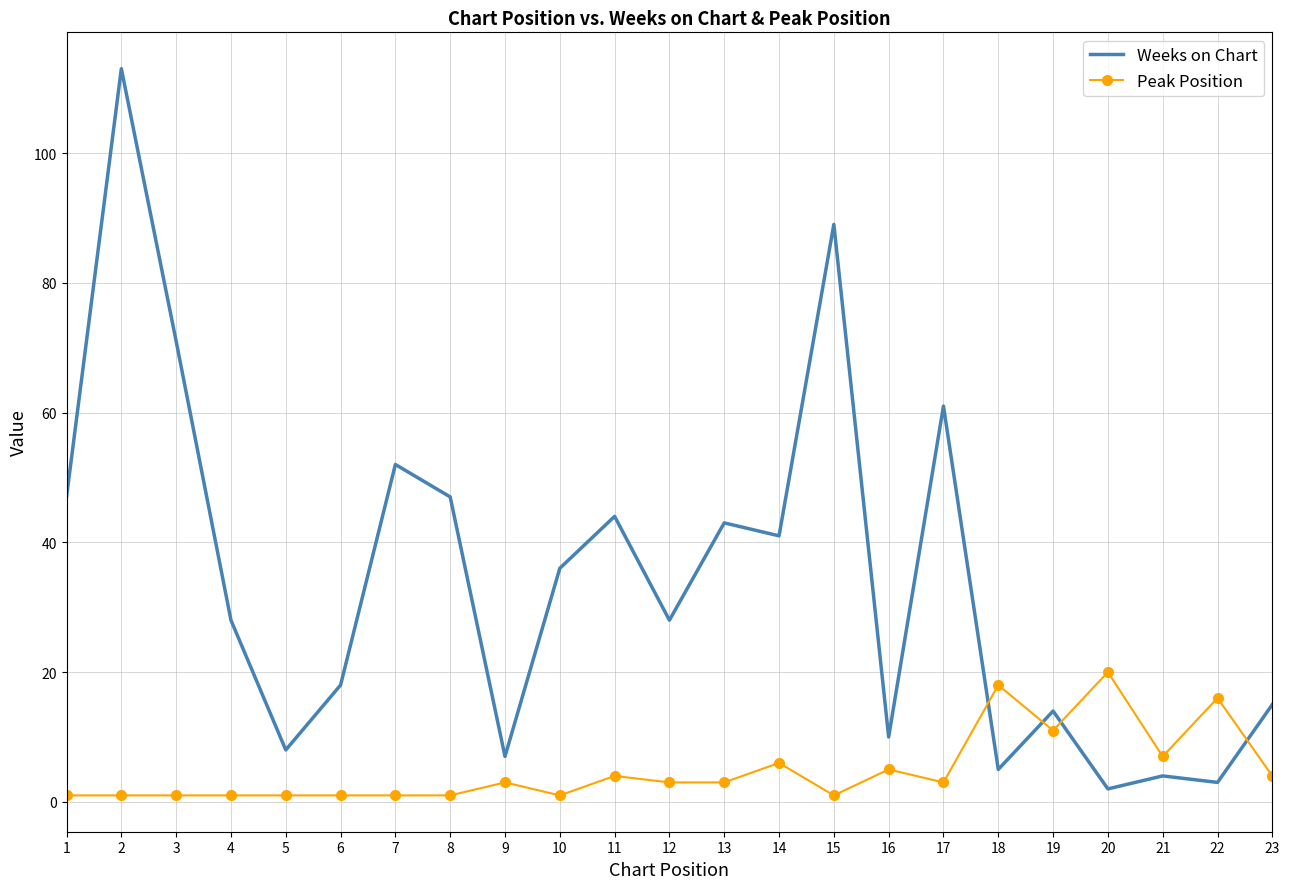

How many interior local valleys does the Weeks on Chart series have?

8